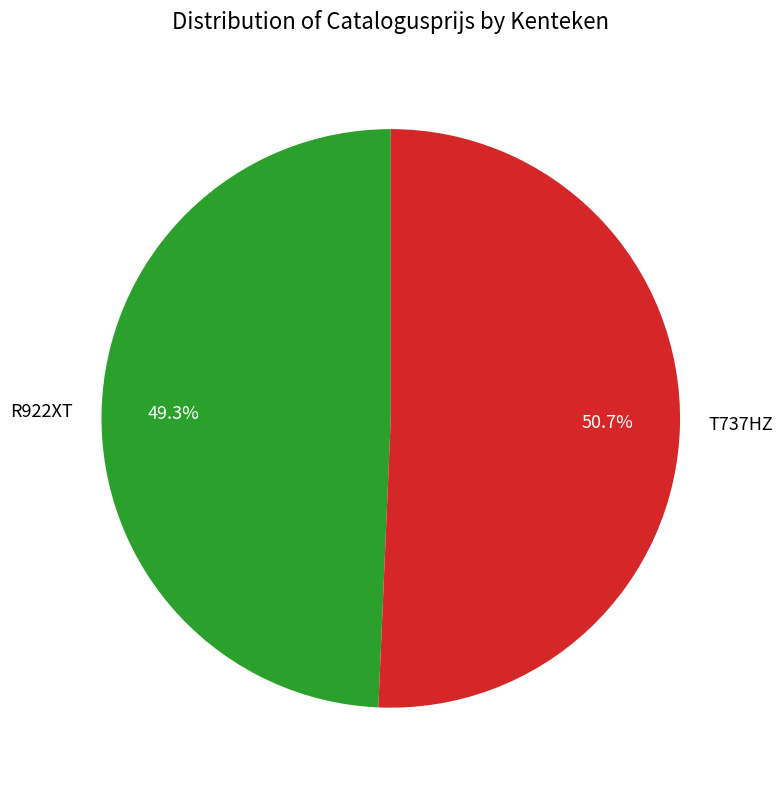

What portion of the pie excludes T737HZ?

49.3%